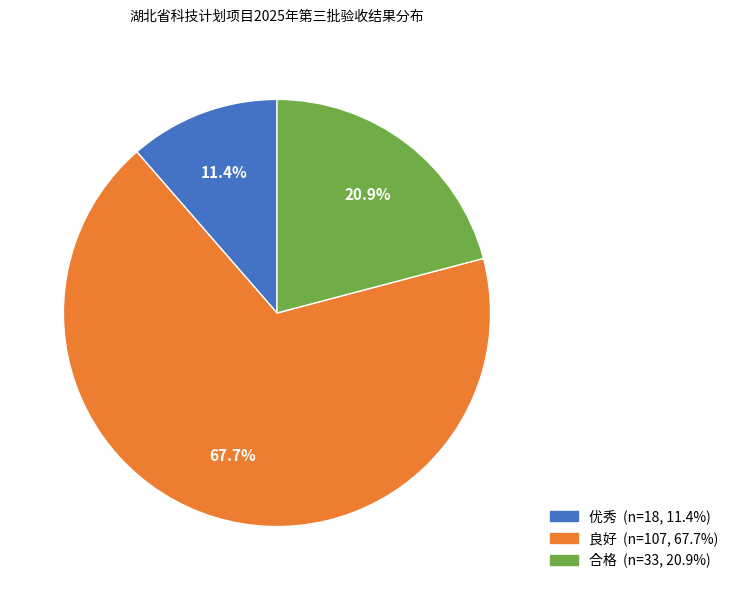

To the nearest percent, what is the combined percentage of 优秀 and 合格?

32%